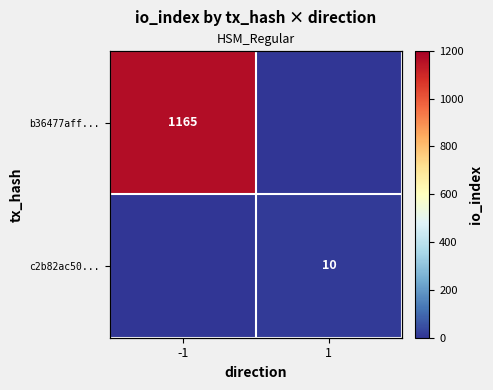

At which category is the sum across all series the highest?

-1